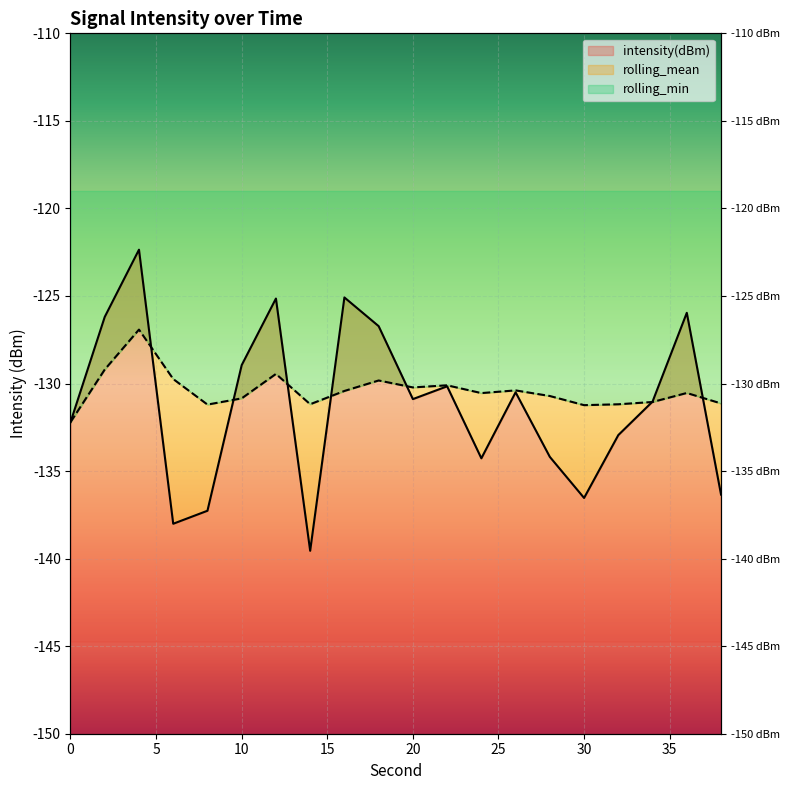

At how many categories does at least one series exceed -129?

7